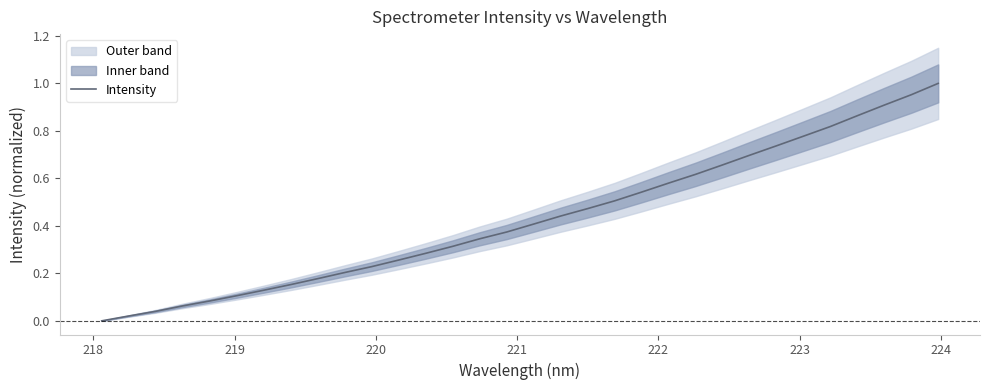

The chart shows a value of 0.0 at 218. True or false?

True